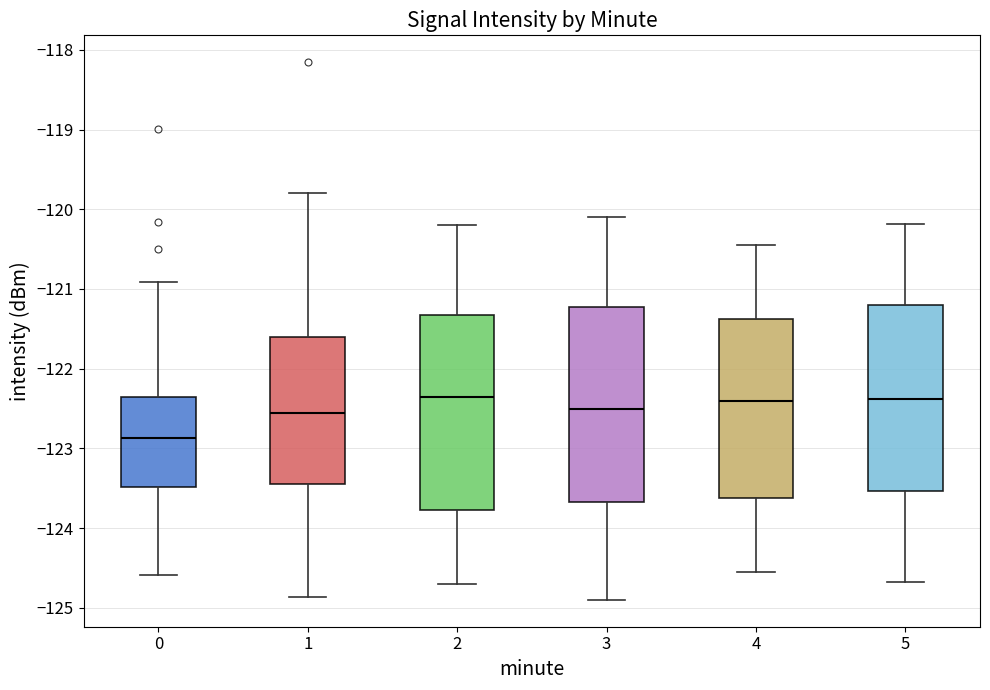

Which box's median line is the lowest?

0